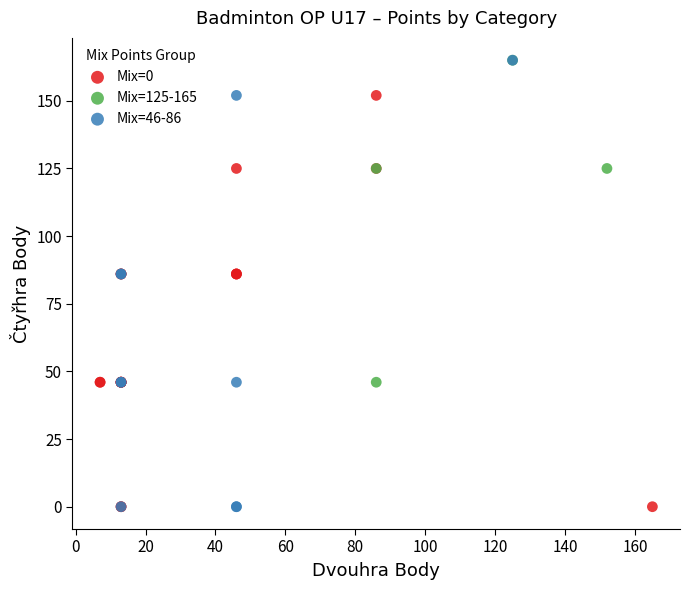

Which series has the largest Y range (max minus min)?

Mix=46-86